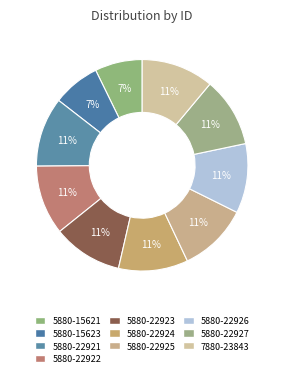

How many slices are in this pie chart?

10